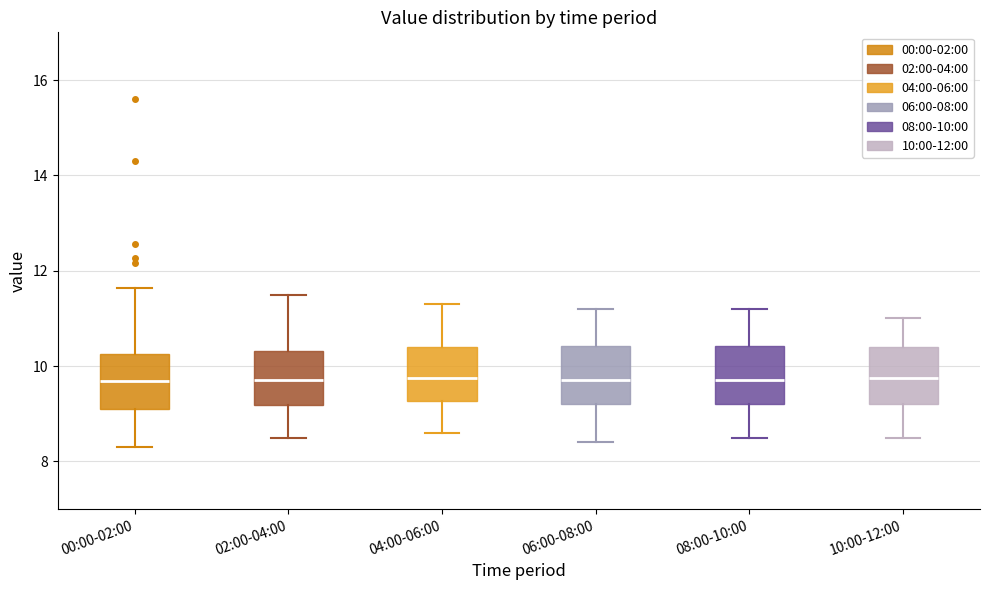

Reading left to right, transcribe this box plot: for each box, give where its median line is, the range the box spans, and where its two whiskers end, as read against the y-axis. The values are not printed on the chart, so give them approximately, as read against the axis.

00:00-02:00: median 9.6, box 9.0 to 10.2, whiskers 8.4 to 11.6
02:00-04:00: median 9.8, box 9.2 to 10.4, whiskers 8.6 to 11.6
04:00-06:00: median 9.8, box 9.2 to 10.4, whiskers 8.6 to 11.4
06:00-08:00: median 9.8, box 9.2 to 10.4, whiskers 8.4 to 11.2
08:00-10:00: median 9.8, box 9.2 to 10.4, whiskers 8.6 to 11.2
10:00-12:00: median 9.8, box 9.2 to 10.4, whiskers 8.6 to 11.0